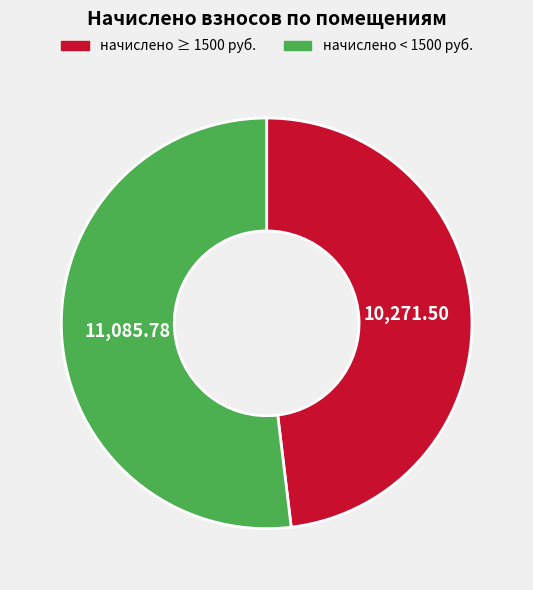

Does начислено < 1500 руб. account for over 50% of the chart?

Yes